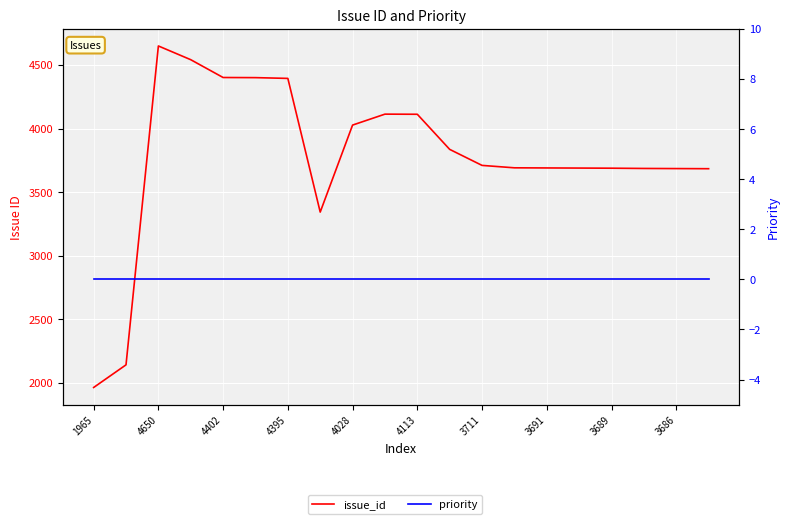

Between 16 and 4395, which is larger?

4395